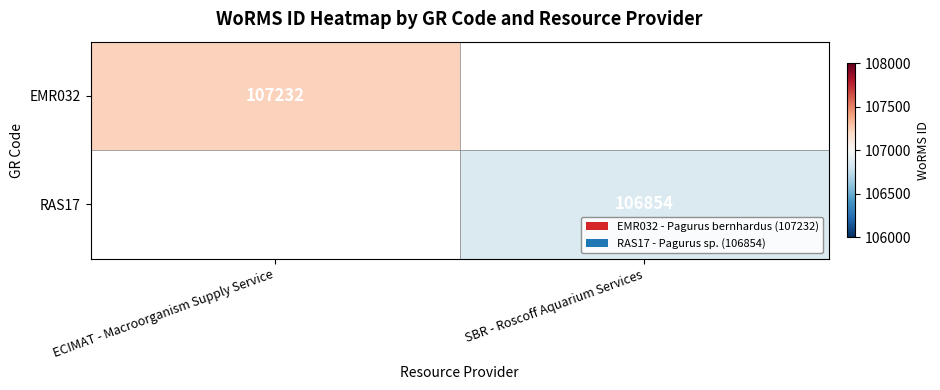

True or false: RAS17 has a value of 106854 at SBR - Roscoff Aquarium Services.

True